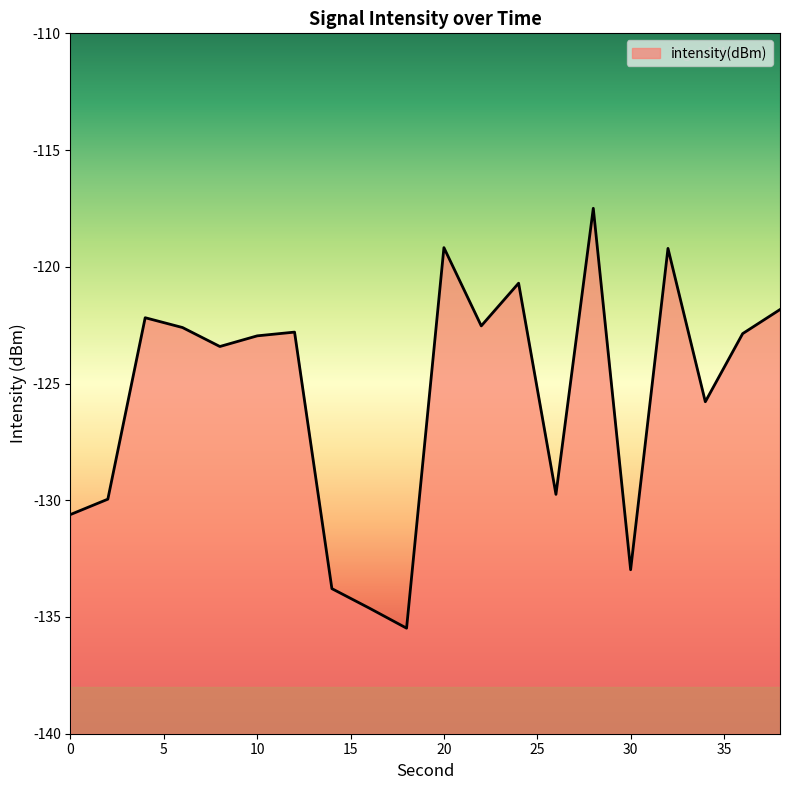

Is it true that the value at 2 is -42.5?

False